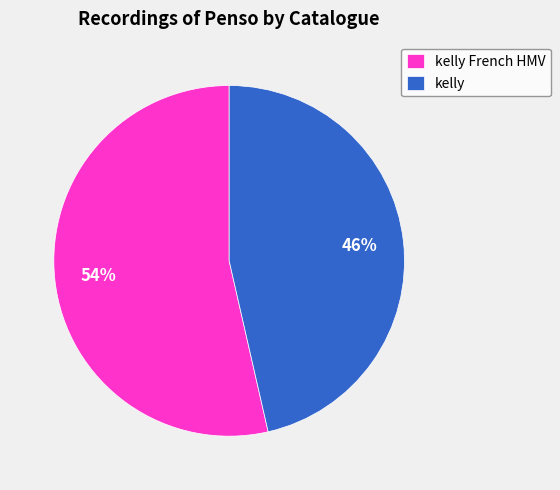

What percentage is the kelly slice, to the nearest percent?

46%